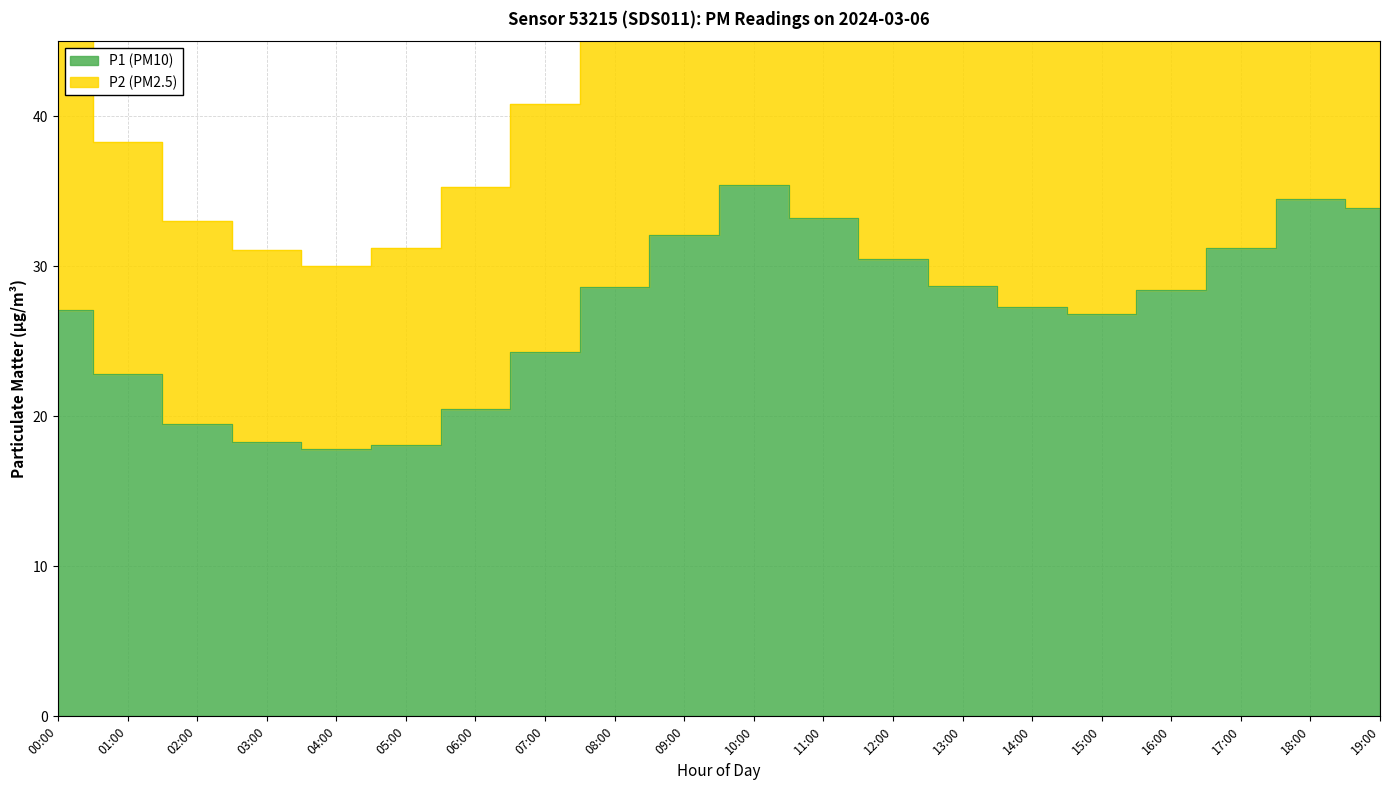

At which label is the value closest to 44?

15:00